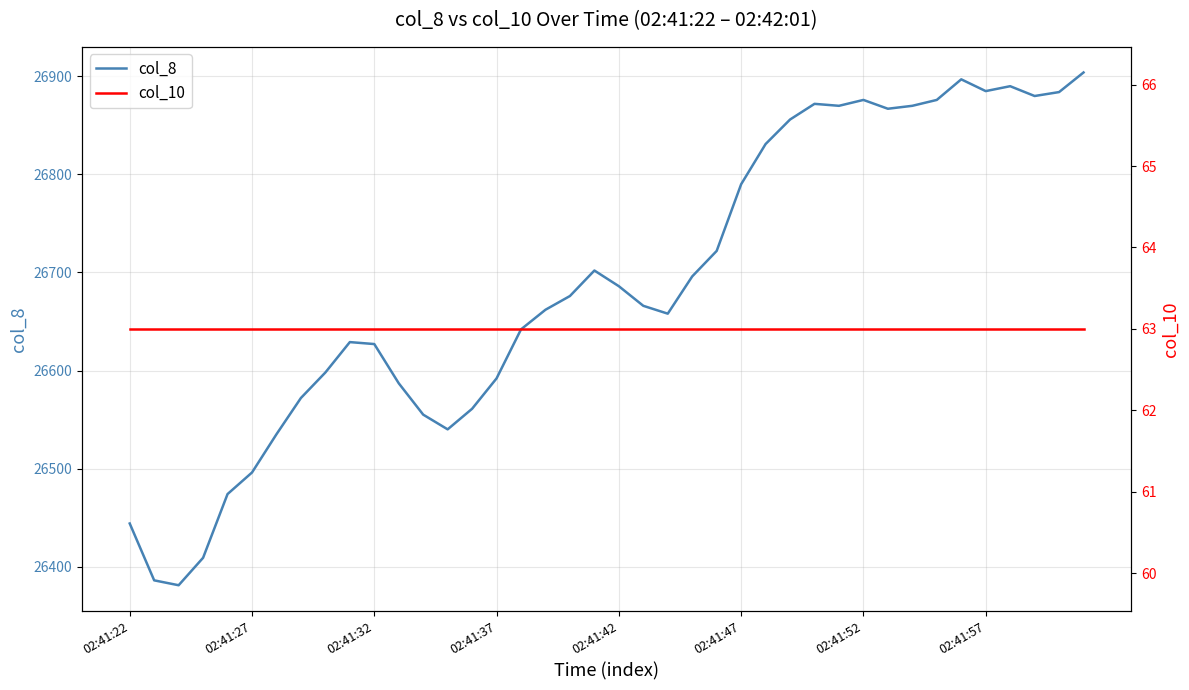

Which series changed the most between 16 and 28?

col_8